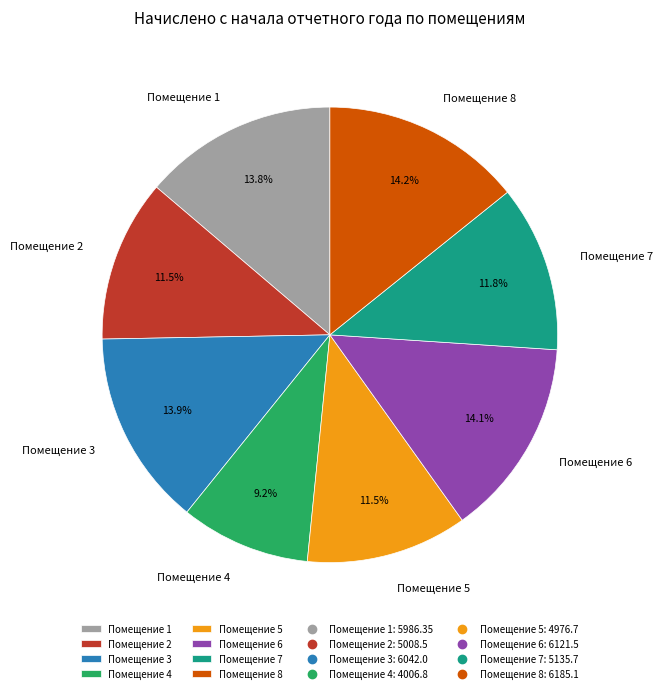

How much of the chart is everything except Помещение 1?

86.2%